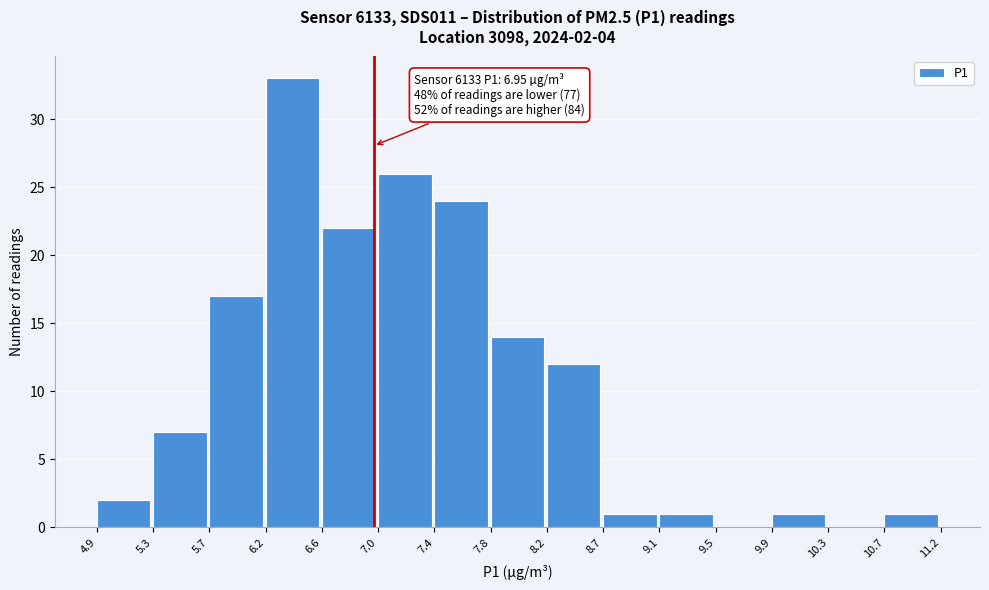

Over which range of the x-axis is the bar tallest?

6.2 to 6.6